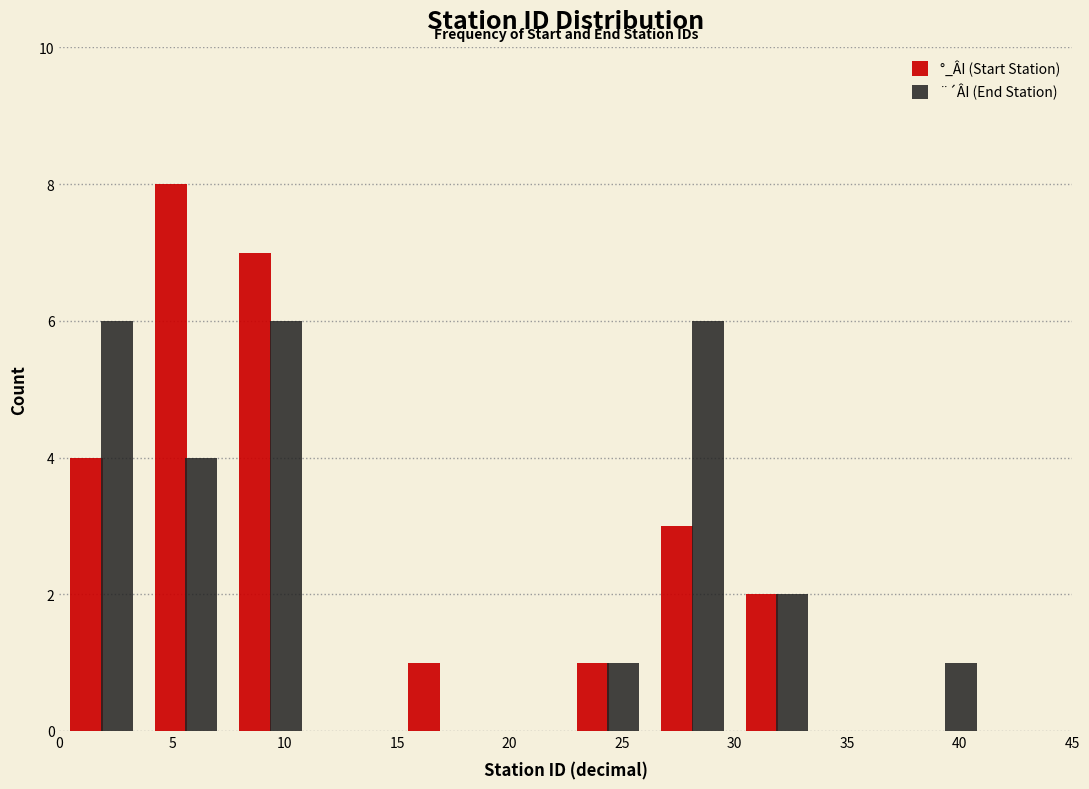

In the °_ÂI (Start Station) series, which range on the x-axis has the tallest bar?

3.75 to 7.50